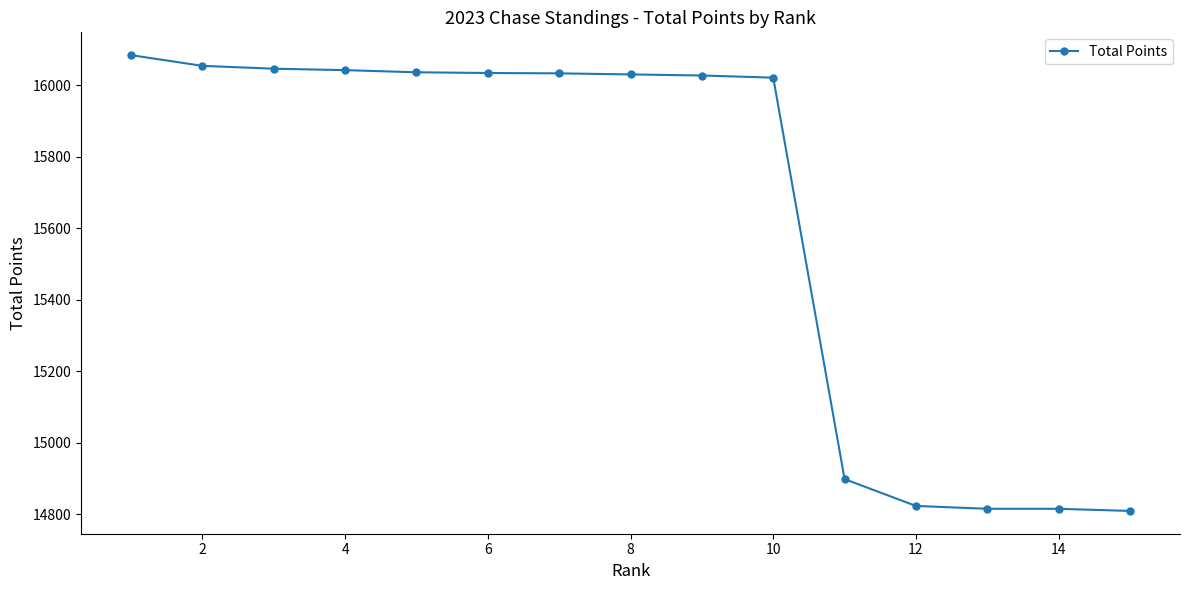

What is the value of the 9th point from the left?

16027